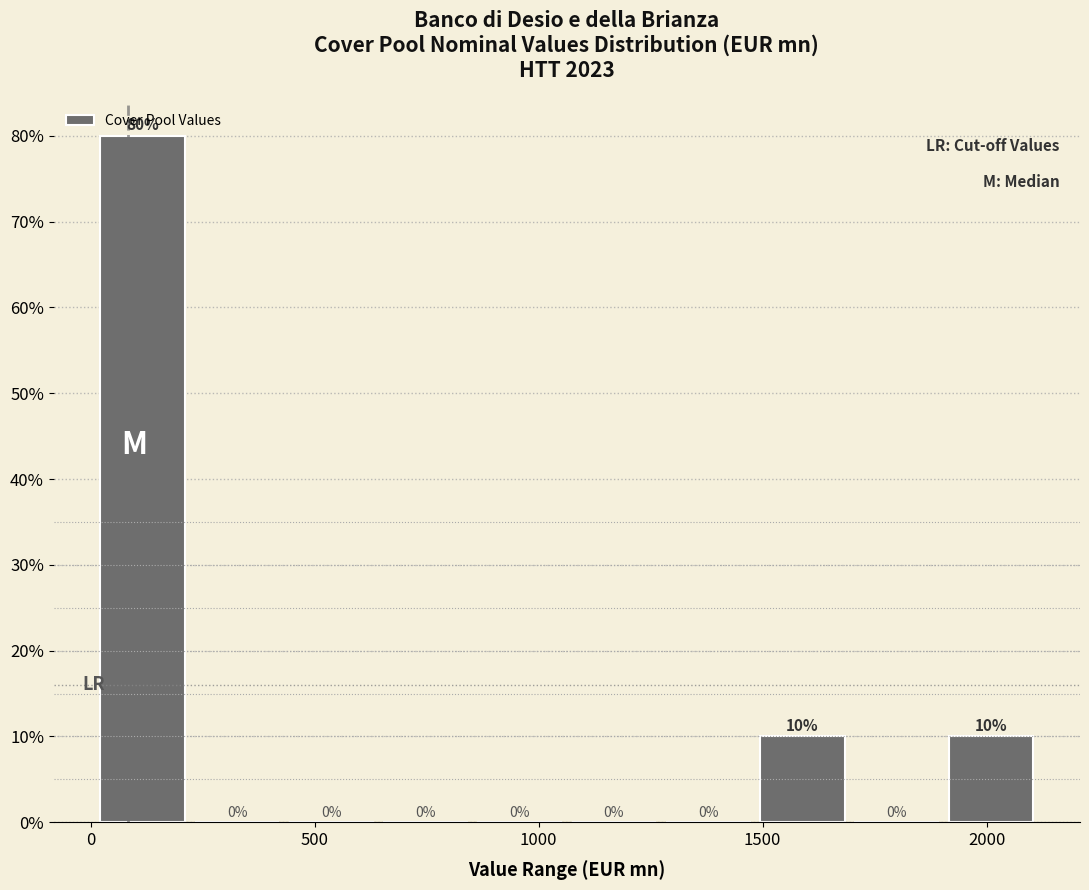

Which range on the x-axis has the tallest bar?

0 to 200